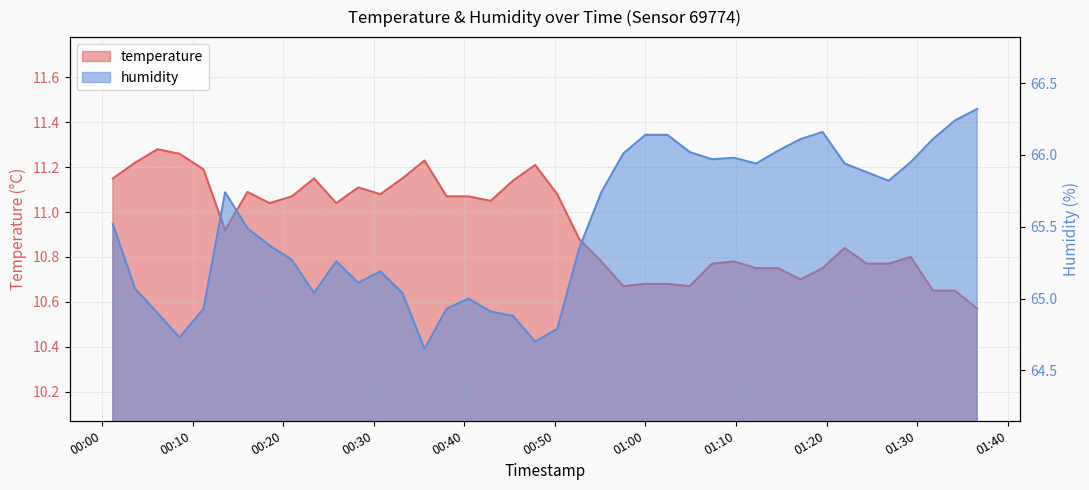

Which series has the largest total across all categories?

humidity